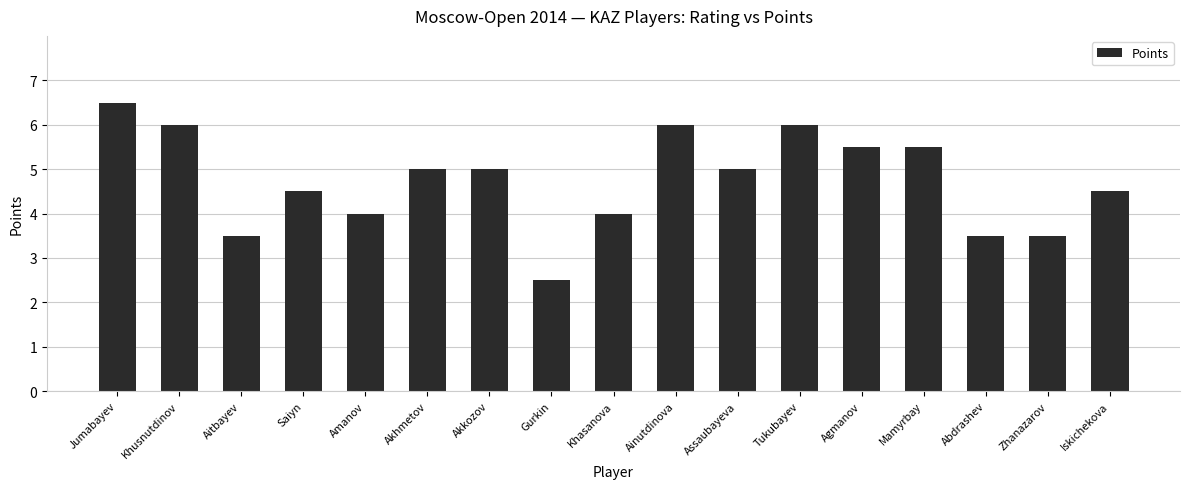

Are the bars grouped side by side (vs. stacked)?

No